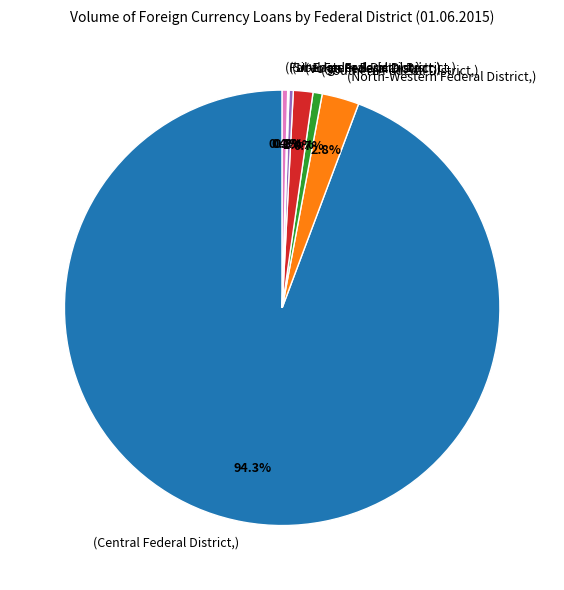

Is there any slice that represents more than half of the pie?

Yes